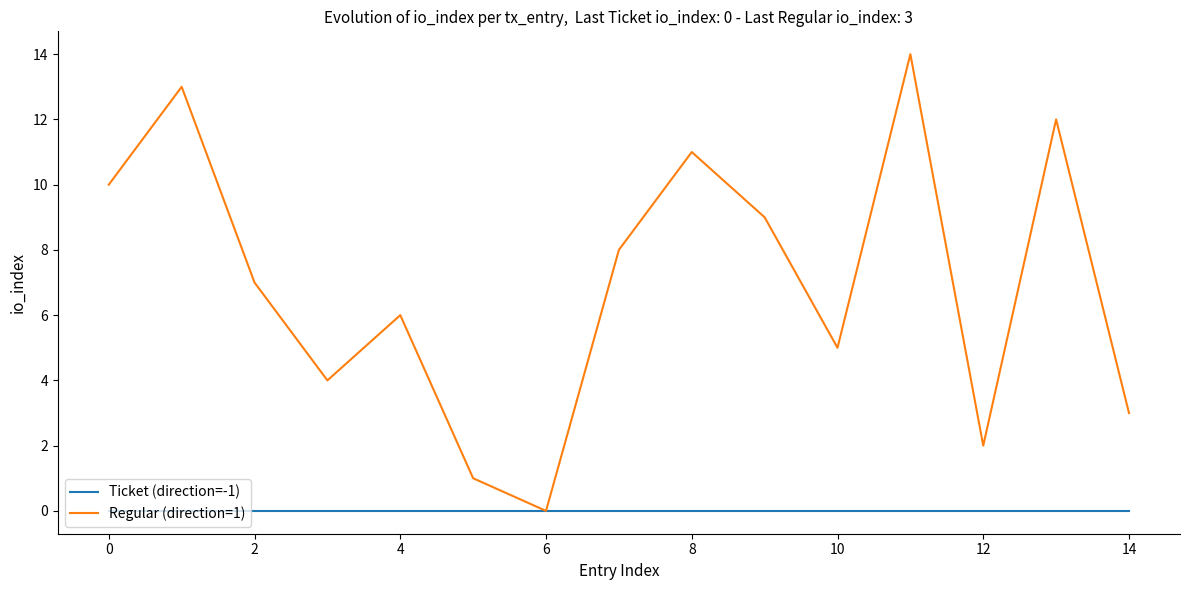

Rank the series by their maximum value, from highest to lowest.

Regular (direction=1), Ticket (direction=-1)